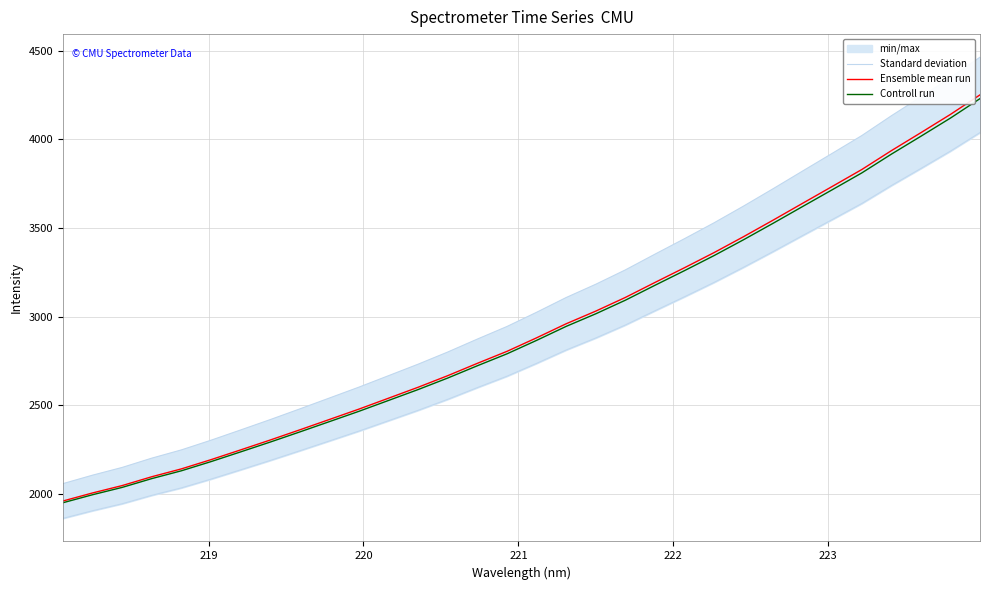

What is the maximum value for Ensemble mean run?

4251.3